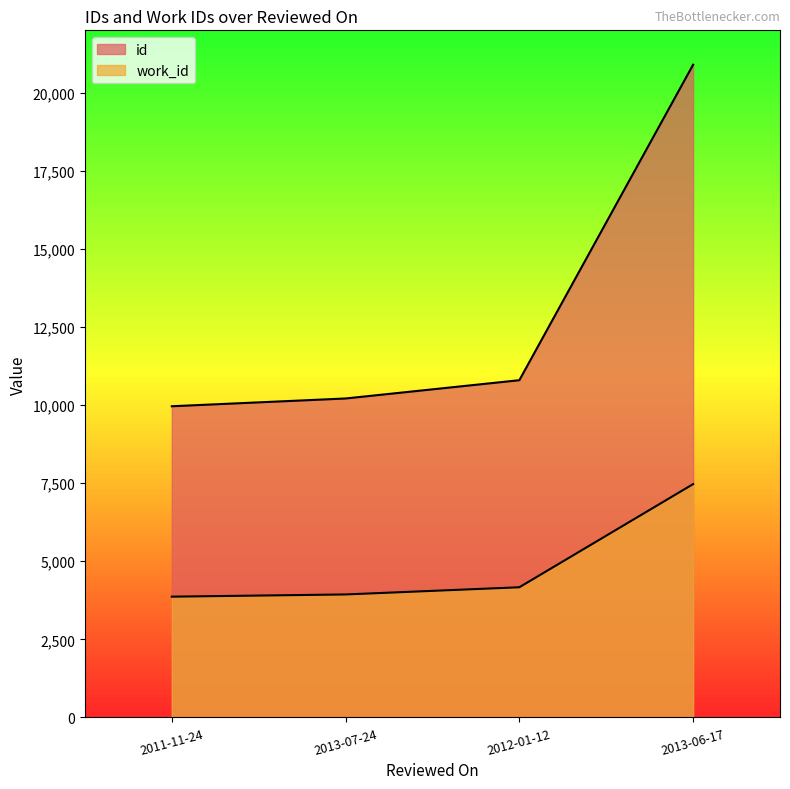

Which category has the highest value in the id series?

2013-06-17